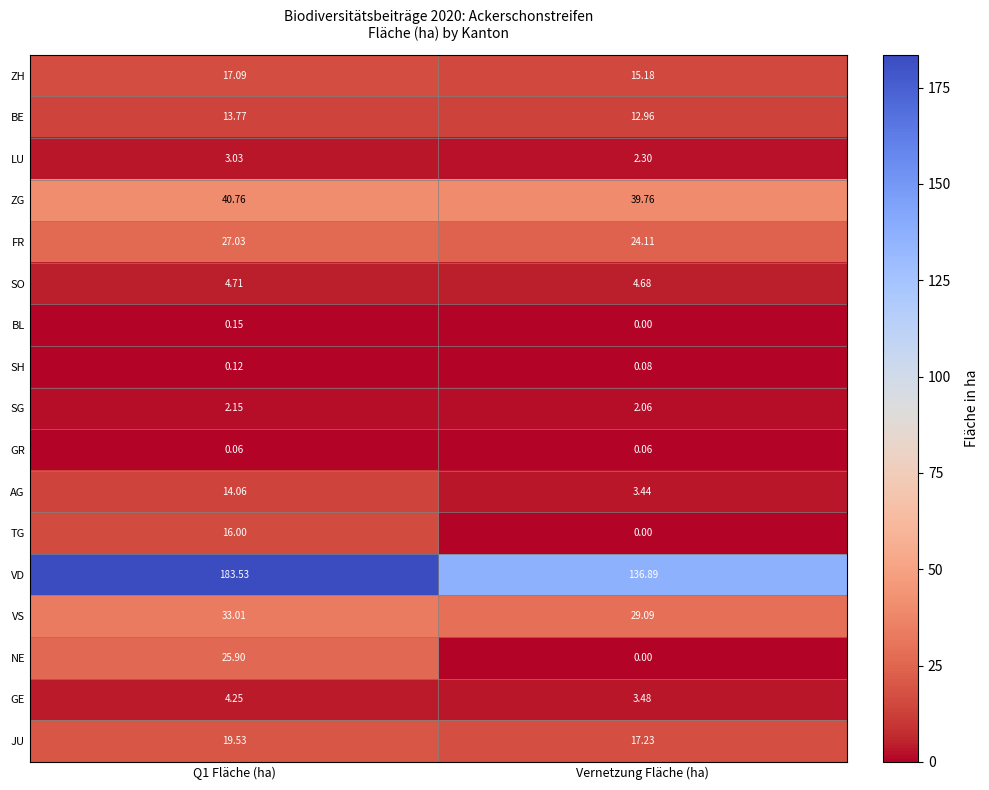

Which series has the largest total across all categories?

VD